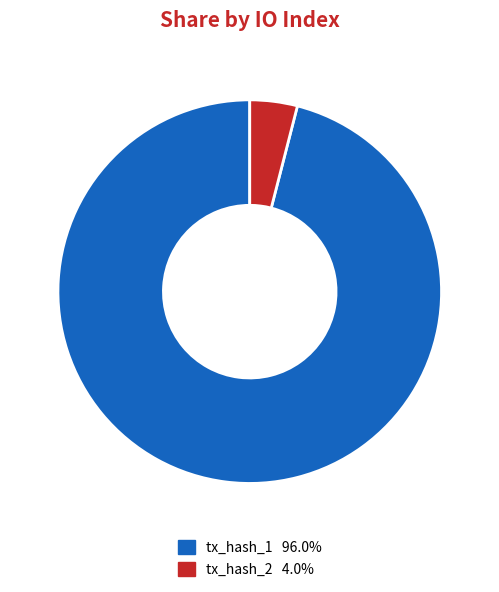

Is there any slice that represents more than half of the pie?

Yes